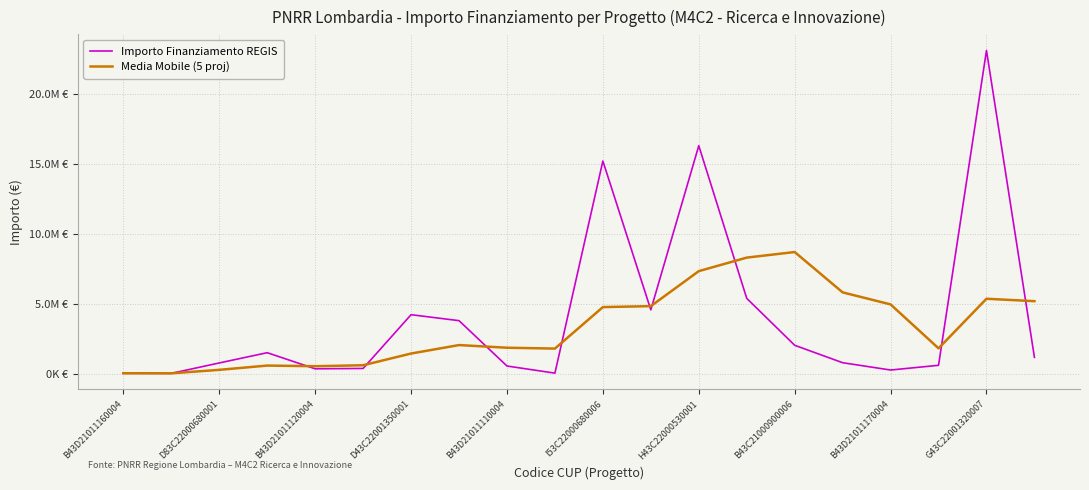

What is the difference between the second highest and second lowest values in the Importo Finanziamento REGIS series?

16250559.0